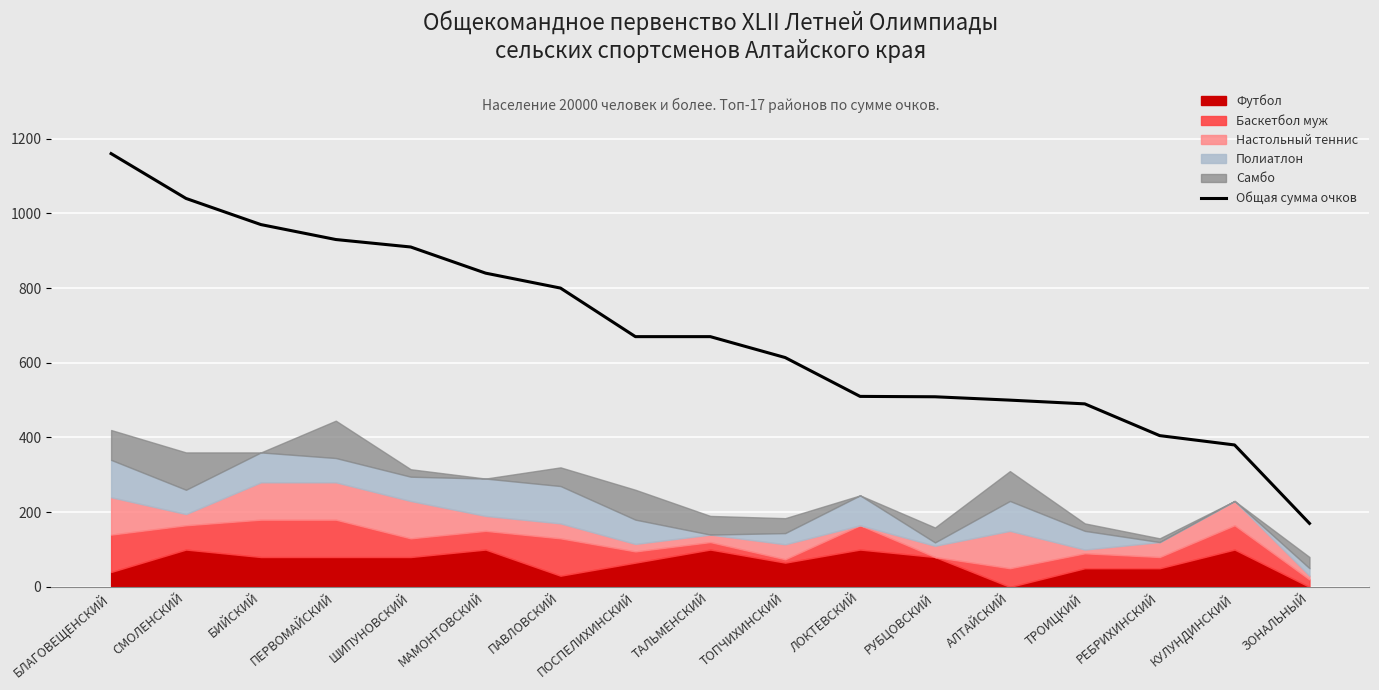

Rank the categories by value from highest to lowest.

БЛАГОВЕЩЕНСКИЙ, СМОЛЕНСКИЙ, БИЙСКИЙ, ПЕРВОМАЙСКИЙ, ШИПУНОВСКИЙ, МАМОНТОВСКИЙ, ПАВЛОВСКИЙ, ПОСПЕЛИХИНСКИЙ, ТАЛЬМЕНСКИЙ, ТОПЧИХИНСКИЙ, ЛОКТЕВСКИЙ, РУБЦОВСКИЙ, АЛТАЙСКИЙ, ТРОИЦКИЙ, РЕБРИХИНСКИЙ, КУЛУНДИНСКИЙ, ЗОНАЛЬНЫЙ